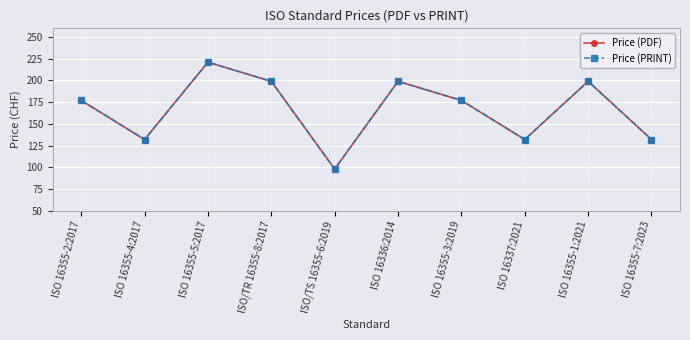

At which category does Price (PRINT) reach its first local valley?

ISO 16355-4:2017